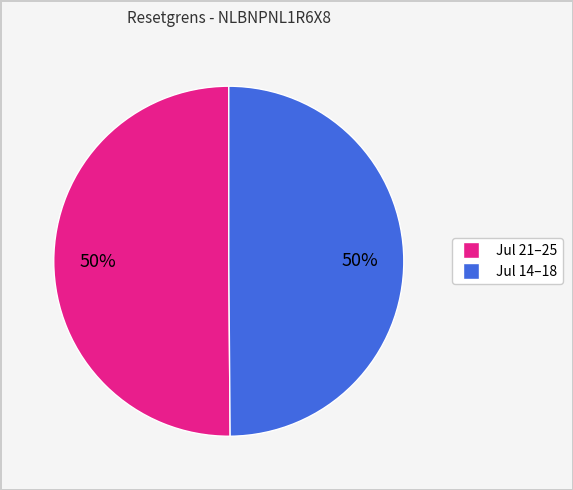

To the nearest percent, what is the difference between the largest and smallest slice percentages?

0%